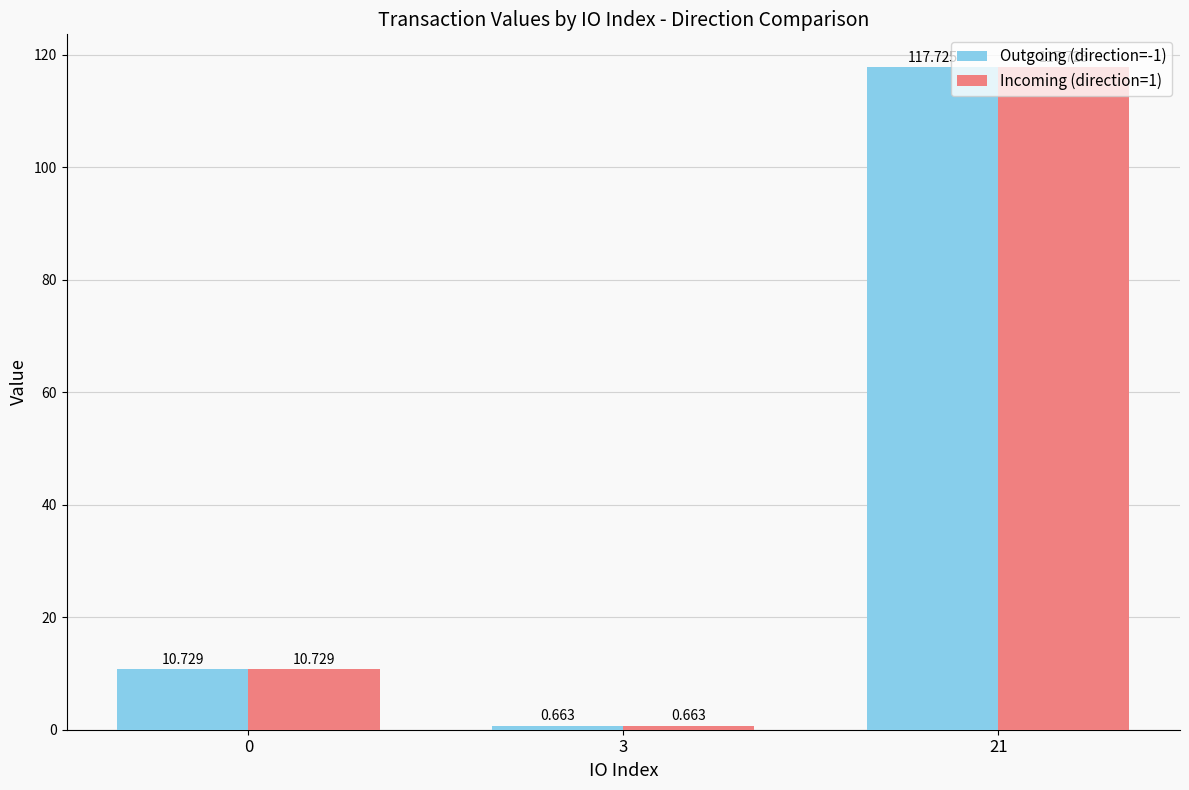

What is the total value across all series at 3?

1.3